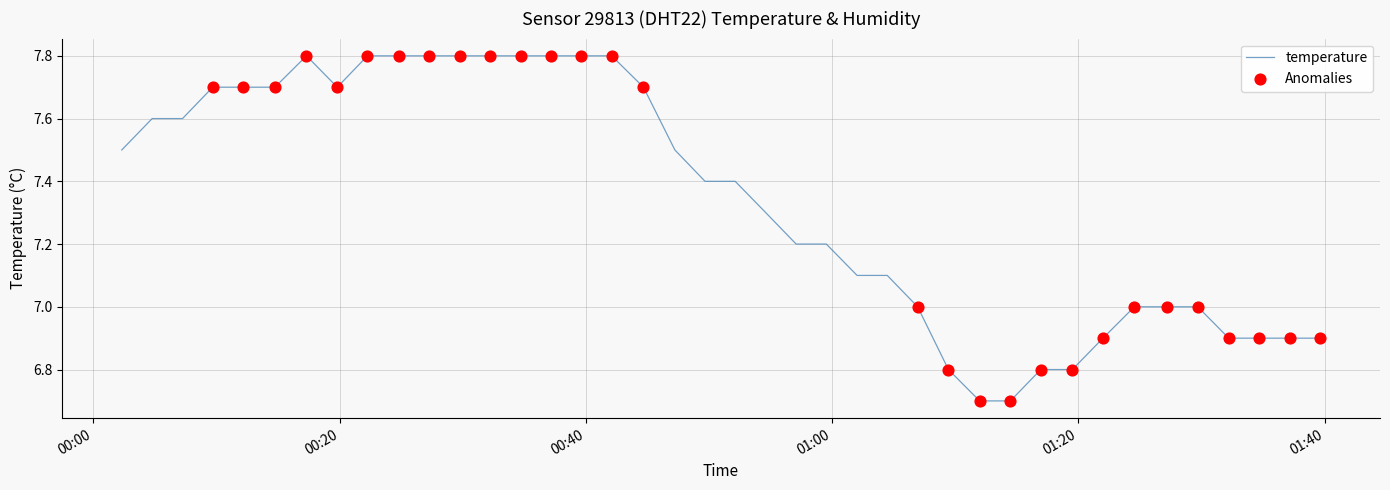

What is the greatest value displayed?

7.8